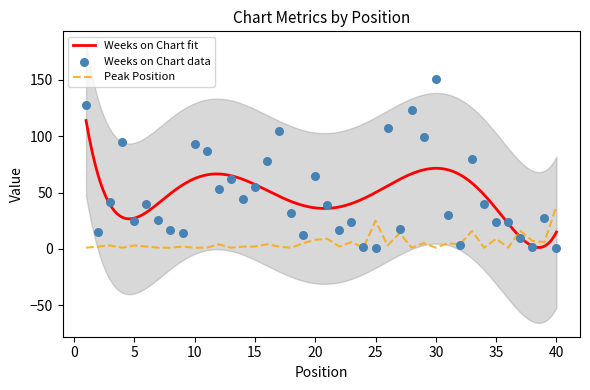

Which series has the widest spread of Y values?

Weeks on Chart